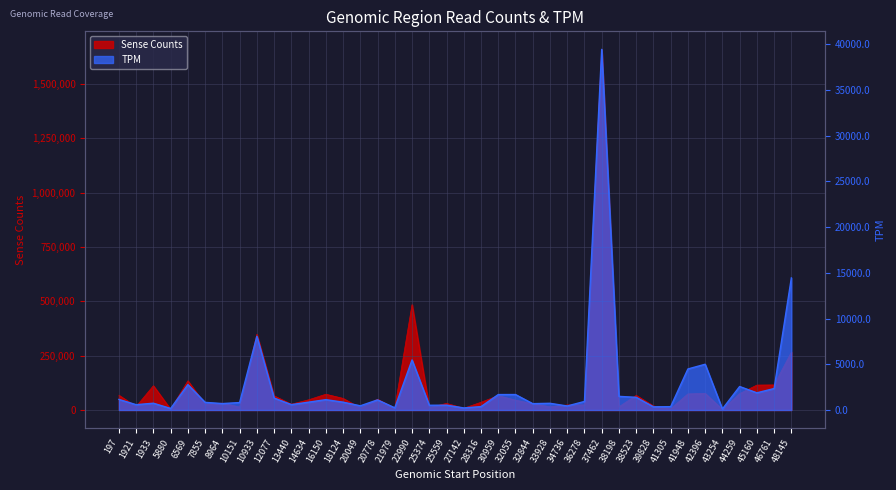

Reading left to right, extract all data points from this chart.

TPM: 197=1154.9	1921=581.9	1933=742.6	5880=167.4	6569=2775.1	7855=835.8	8964=705.2	10151=812.9	10933=8054.8	12077=1305.0	13440=587.4	14634=856.2	16150=1131.2	18124=856.7	20049=459.5	20778=1107.0	21979=237.7	22990=5473.1	25374=518.3	25559=528.0	27142=226.2	28316=372.9	30959=1686.8	32055=1691.2	32844=694.6	33928=733.7	34736=439.1	36278=934.8	37462=39420.5	38198=1491.1	38523=1386.7	39828=347.2	41305=366.2	41948=4484.9	42396=5001.2	43254=110.4	44259=2567.1	45160=1879.1	46761=2347.4	48145=14437.1
Sense Counts: 197=67859.0	1921=16050.0	1933=111618.0	5880=3066.0	6569=134113.0	7855=25961.0	8964=31385.0	10151=13566.0	10933=348195.0	12077=65035.0	13440=26617.0	14634=46835.0	16150=72496.0	18124=53417.0	20049=9638.0	20778=49395.0	21979=8319.0	22990=484602.0	25374=11714.0	25559=30230.0	27142=8023.0	28316=35478.0	30959=66074.0	32055=45275.0	32844=28900.0	33928=14710.0	34736=23052.0	36278=23401.0	37462=1658395.0	38198=14689.0	38523=67175.0	39828=18510.0	41305=5729.0	41948=73807.0	42396=76508.0	43254=2098.0	44259=75271.0	45160=114549.0	46761=115350.0	48145=266033.0